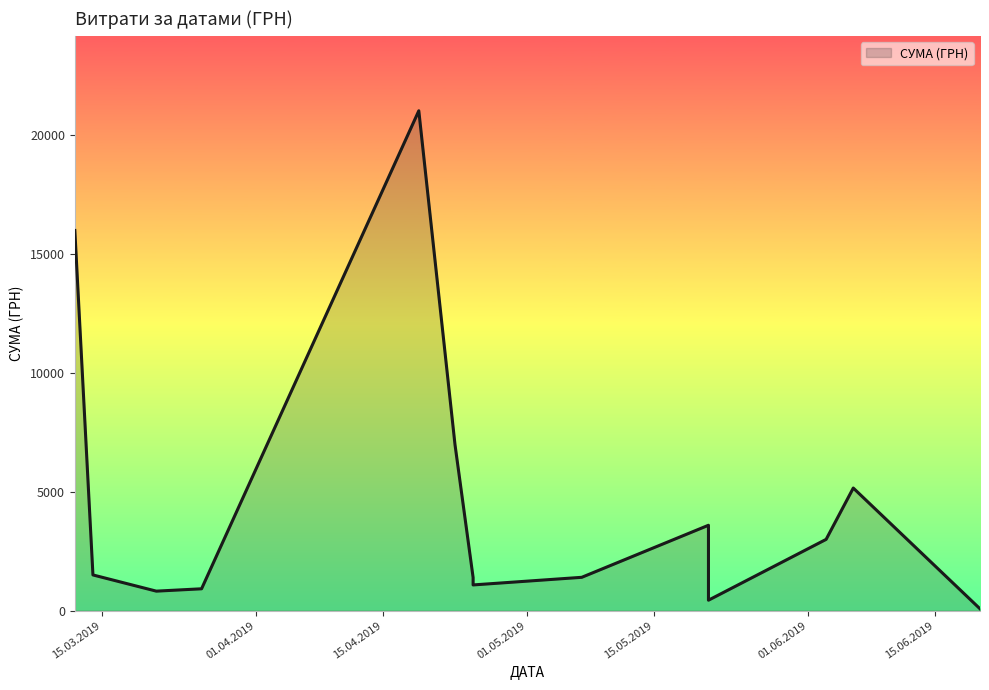

What is the difference between the values at 06.06.2019 and 25.04.2019?

4073.0